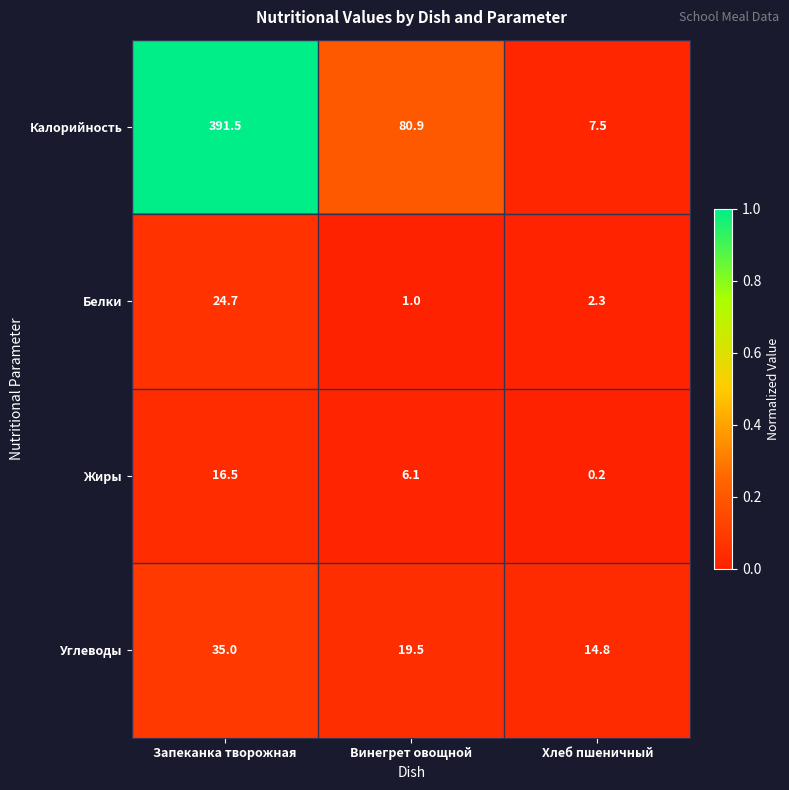

Where is Углеводы nearest to the value 24?

Винегрет овощной